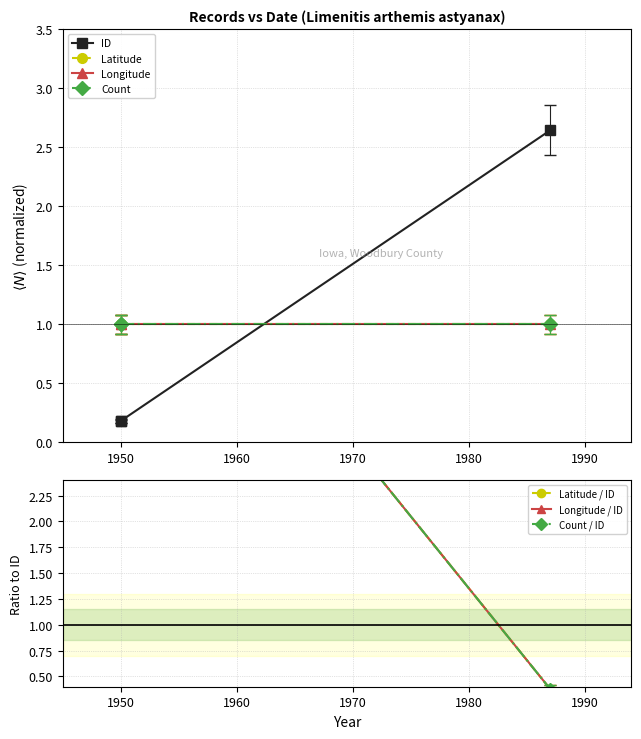

Does the chart have visible grid lines?

Yes